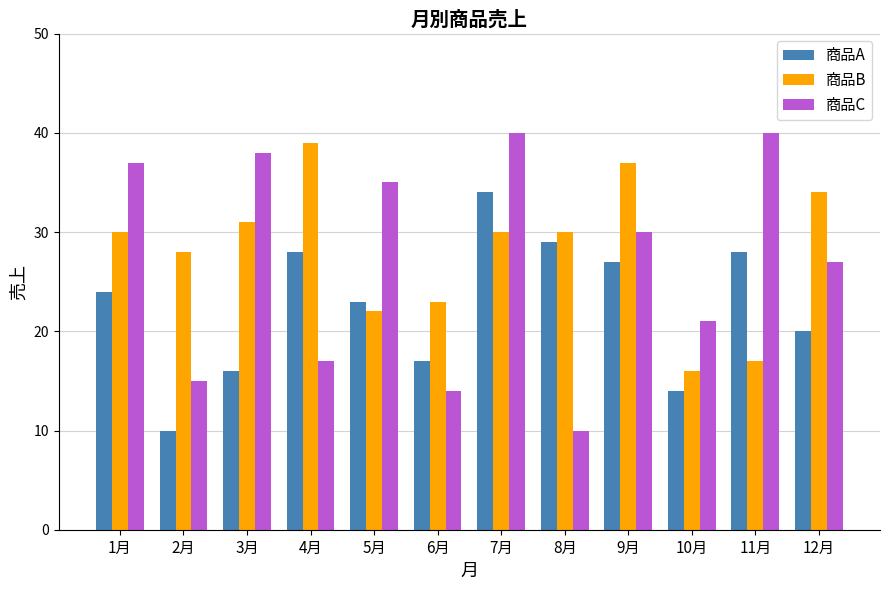

Reading left to right, transcribe all the data shown in this chart.

商品A: 24	10	16	28	23	17	34	29	27	14	28	20
商品B: 30	28	31	39	22	23	30	30	37	16	17	34
商品C: 37	15	38	17	35	14	40	10	30	21	40	27